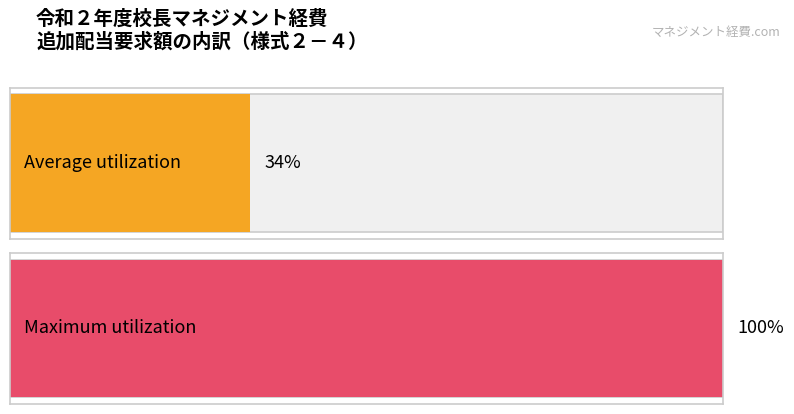

Are the bars grouped side by side (vs. stacked)?

Yes